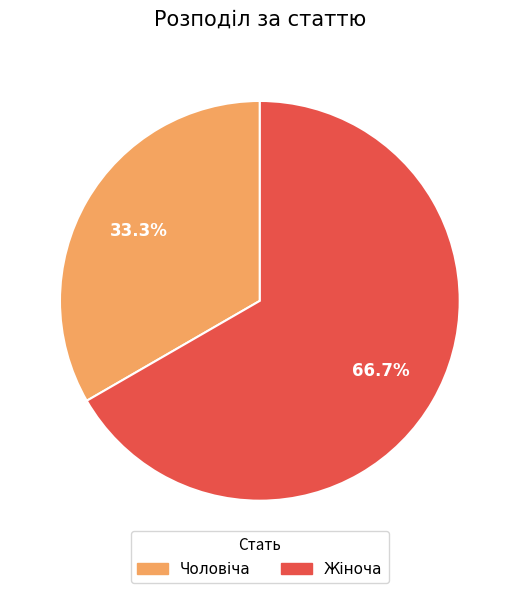

To the nearest percent, what percentage of the pie is Чоловіча?

33%